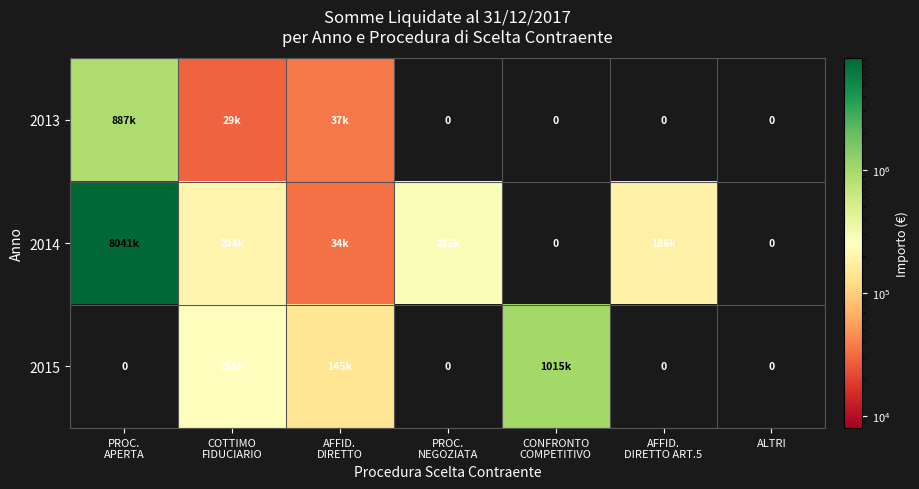

The 2015 series shows 1606503.4 at CONFRONTO COMPETITIVO. True or false?

False